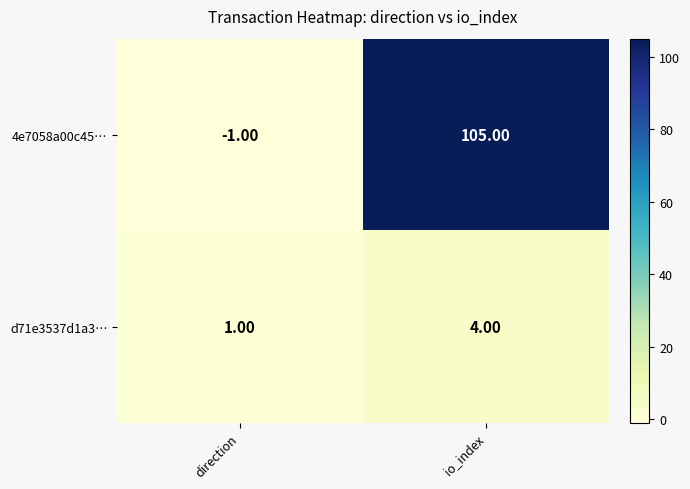

What is the average value of the 4e7058a00c45… series?

52